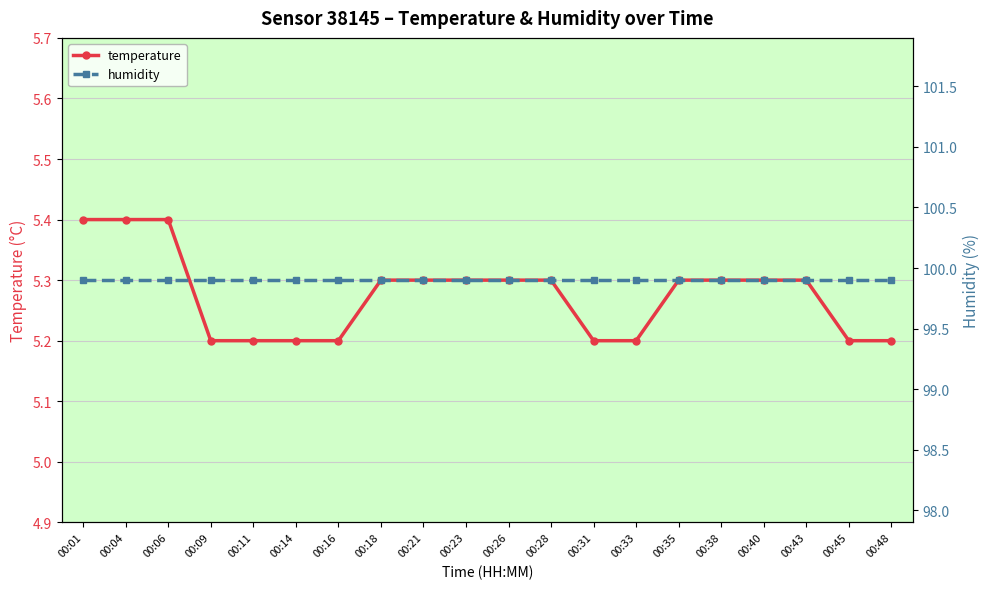

What value does the humidity series have at 00:09?

99.9